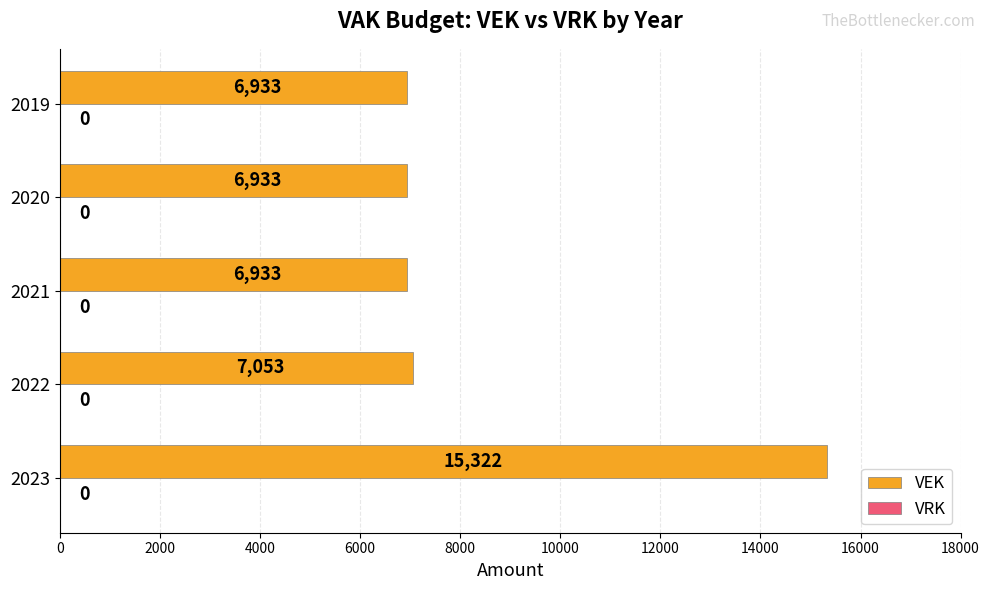

What is the difference between the maximum and minimum values?

8389